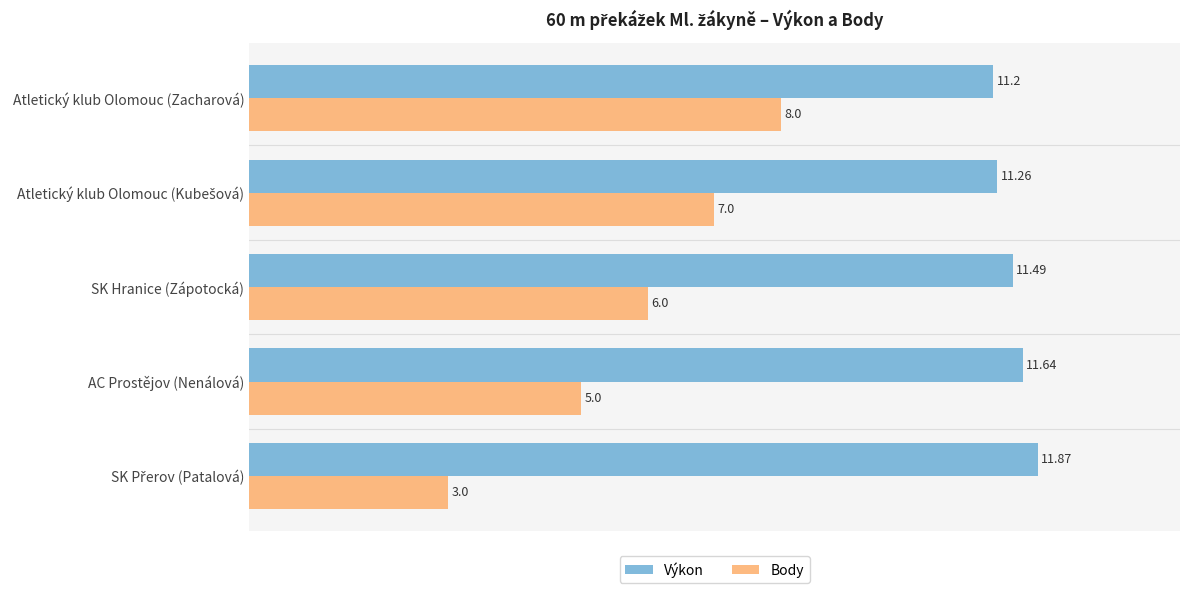

Rank the series by their average value, from highest to lowest.

Výkon, Body